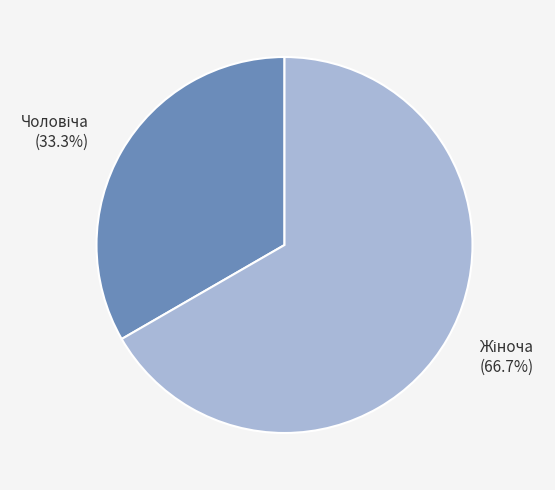

Is there a majority slice in this chart?

Yes